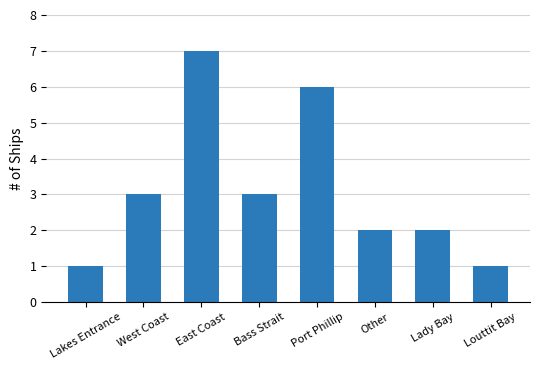

True or false: the data shows 2 at Lady Bay.

True